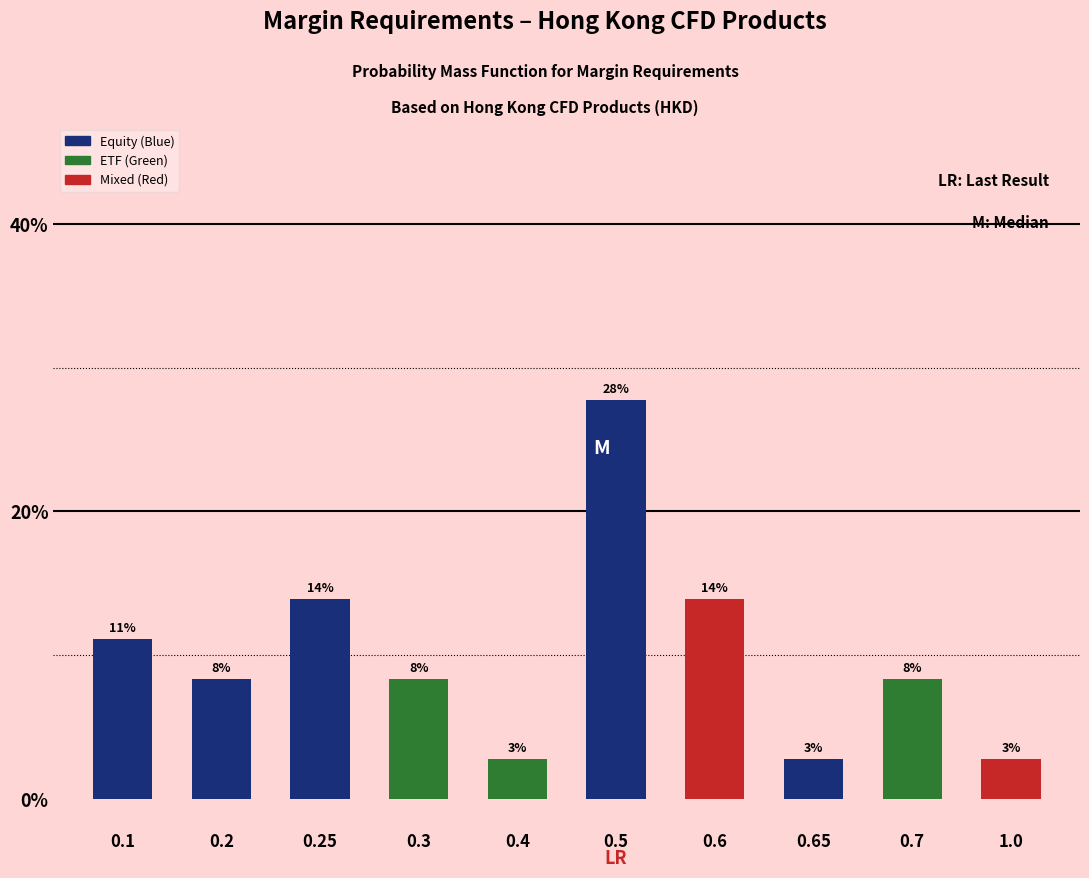

Reading left to right, transcribe all the data shown in this chart.

0.1=11.1	0.2=8.3	0.25=13.9	0.3=8.3	0.4=2.8	0.5=27.8	0.6=13.9	0.65=2.8	0.7=8.3	1.0=2.8